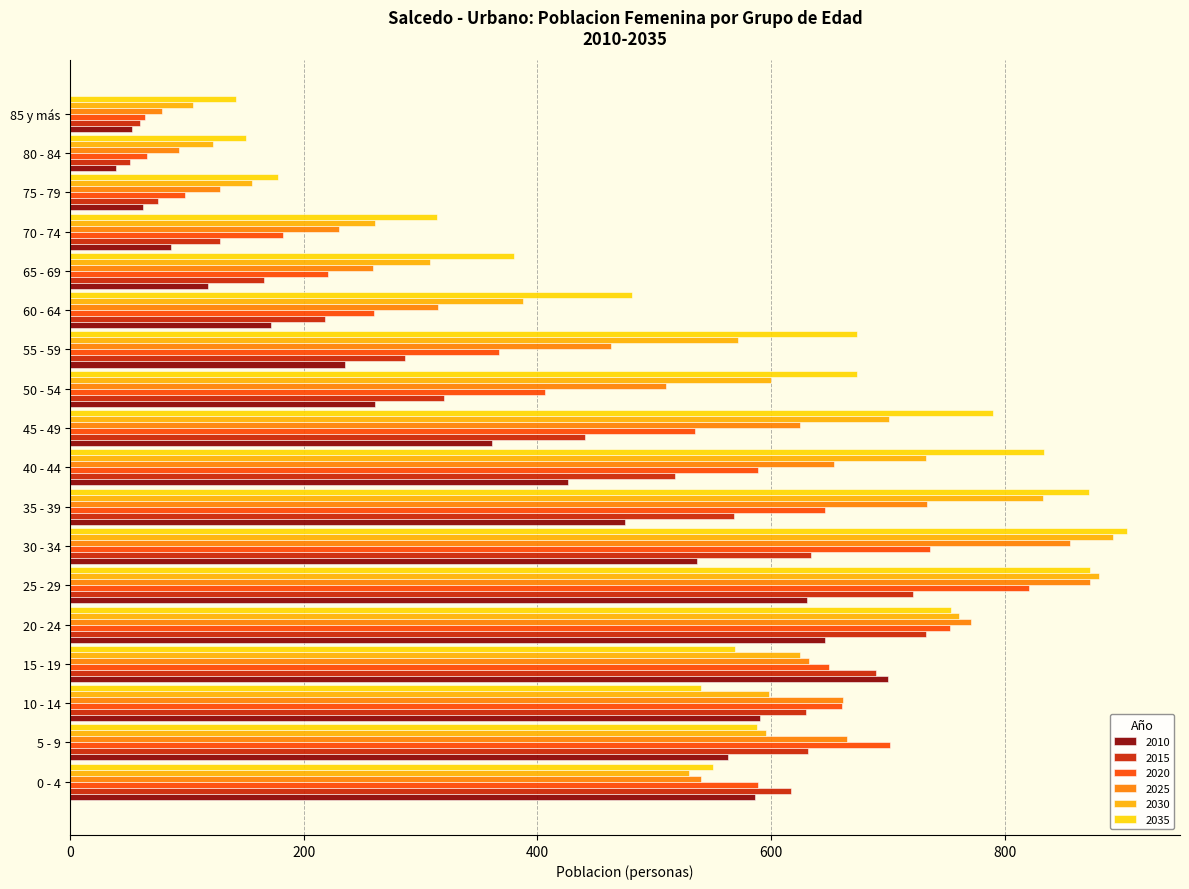

Which series has the largest range (max minus min)?

2025